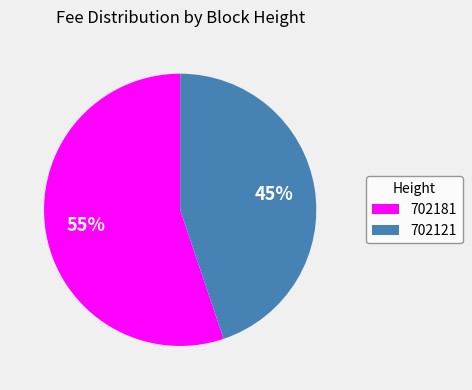

Is 702181 the majority of the pie?

Yes